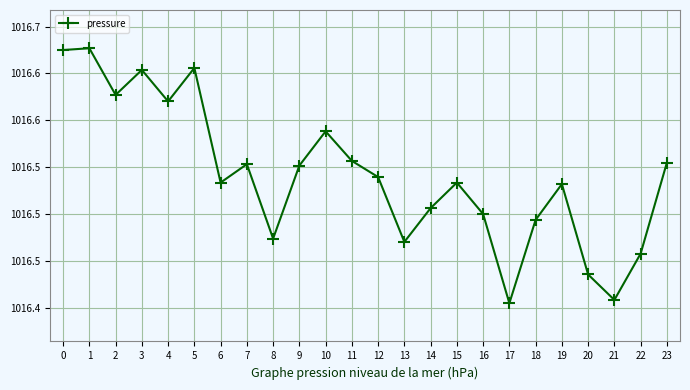

Where is the data nearest to the value 1016?

17